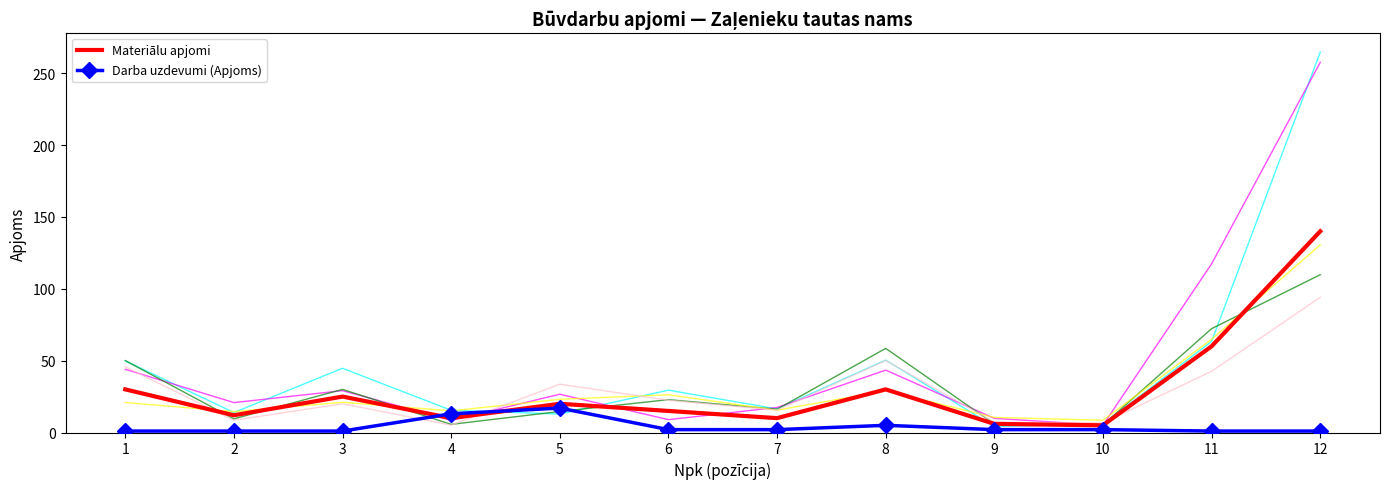

What is the spread (max minus min) of values at 1?

29